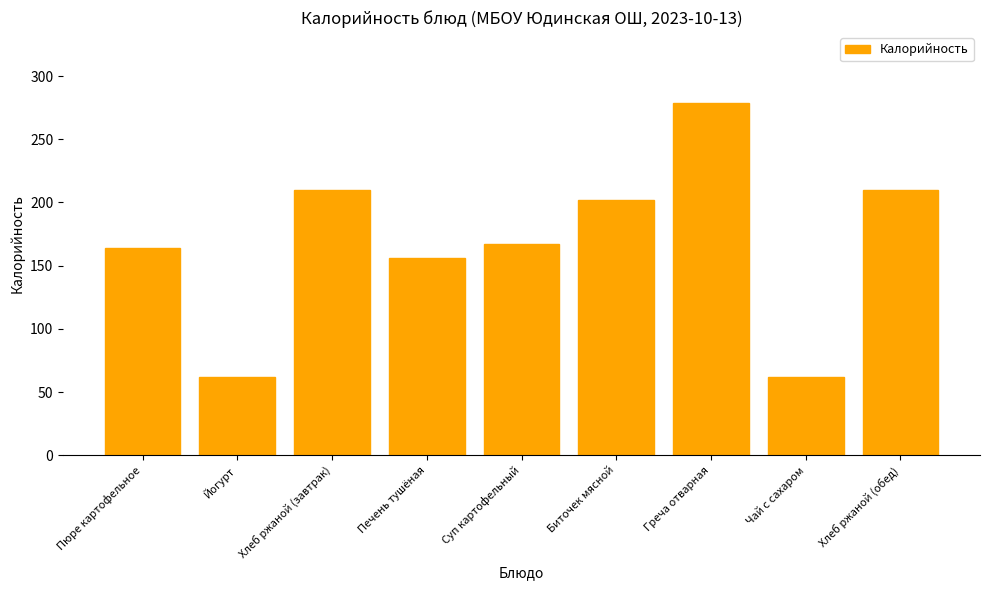

Read the value at Хлеб ржаной (обед), to the nearest 5.

210